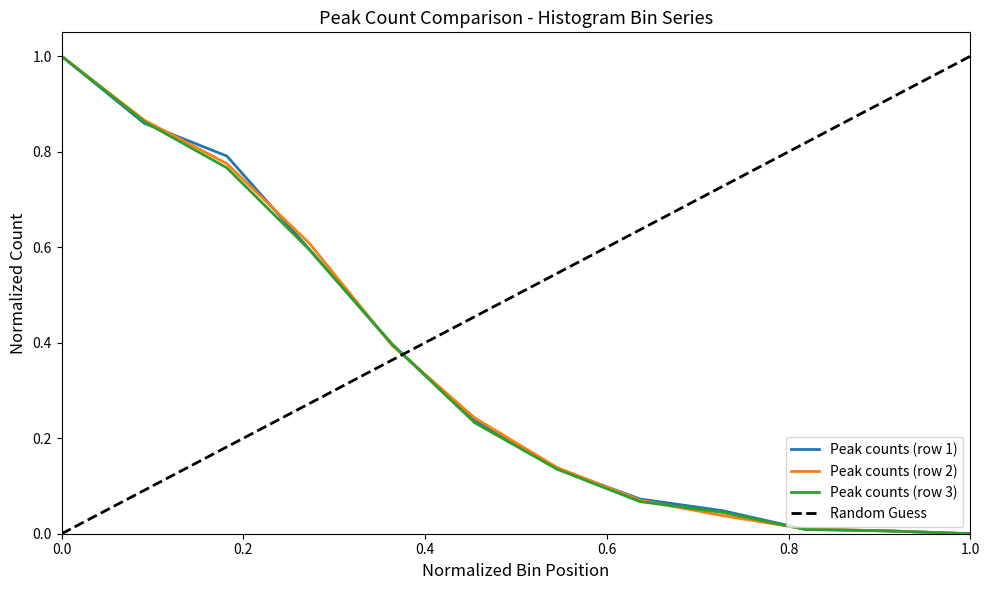

True or false: Peak counts (row 1) and Peak counts (row 2) cross at least once.

True